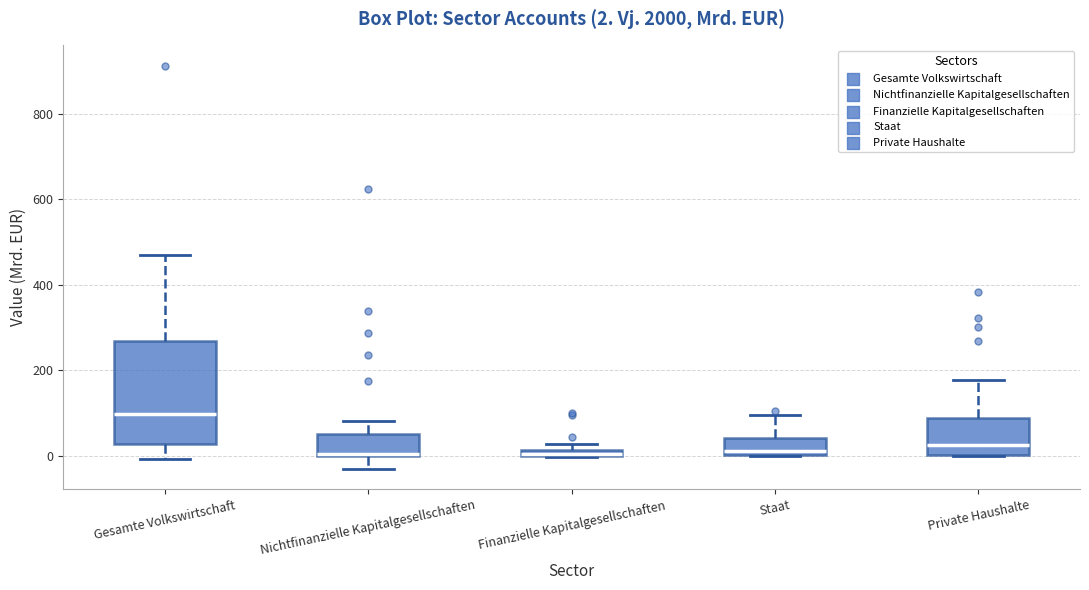

Which box is the tallest, from its lower edge to its upper edge?

Gesamte Volkswirtschaft